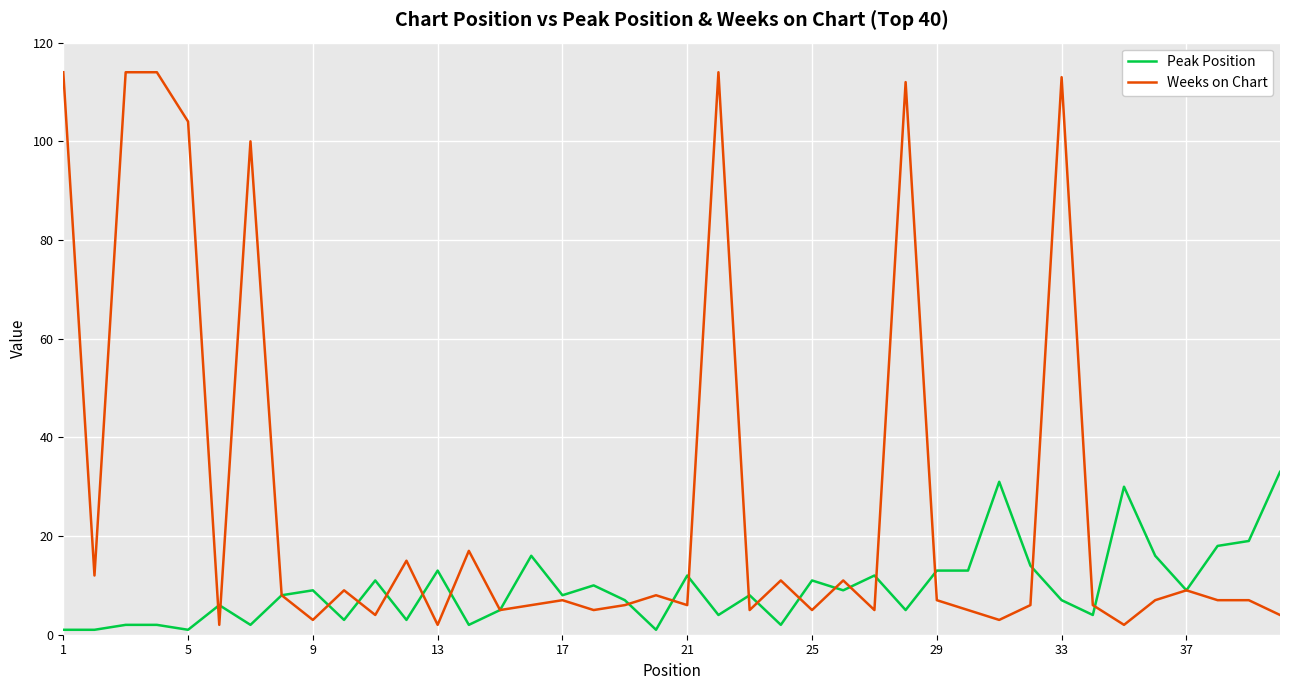

How many categories are shown in the chart?

40